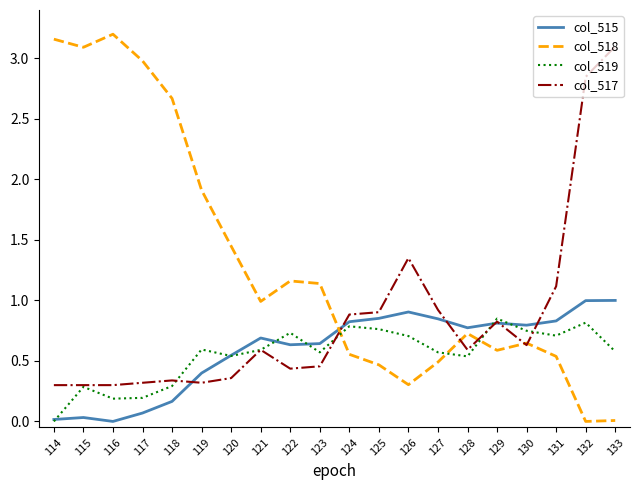

The value of col_519 at 125 is 0.5. True or false?

False